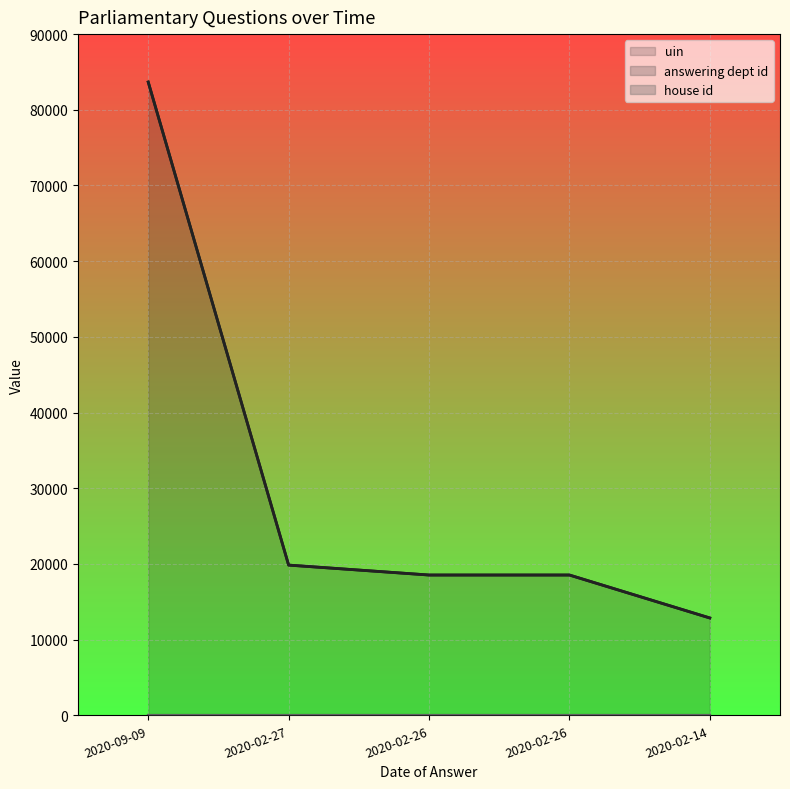

In uin, how many points are lower than both neighbors (excluding endpoints)?

1